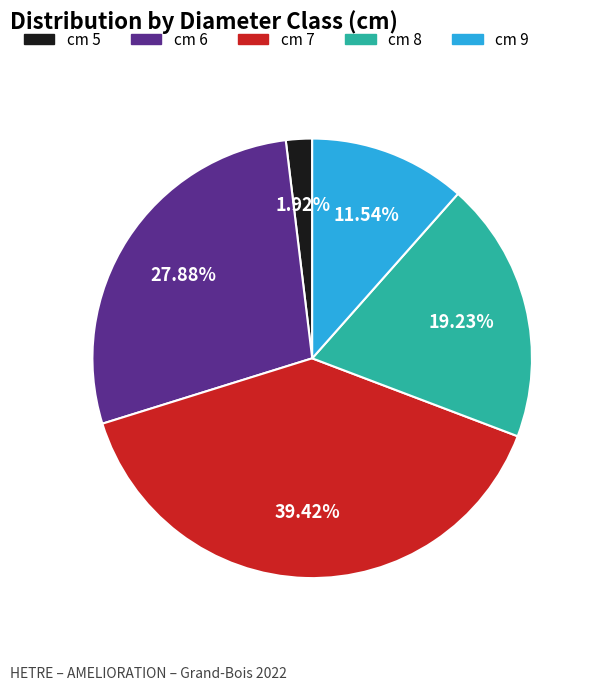

Is there any slice that represents more than half of the pie?

No